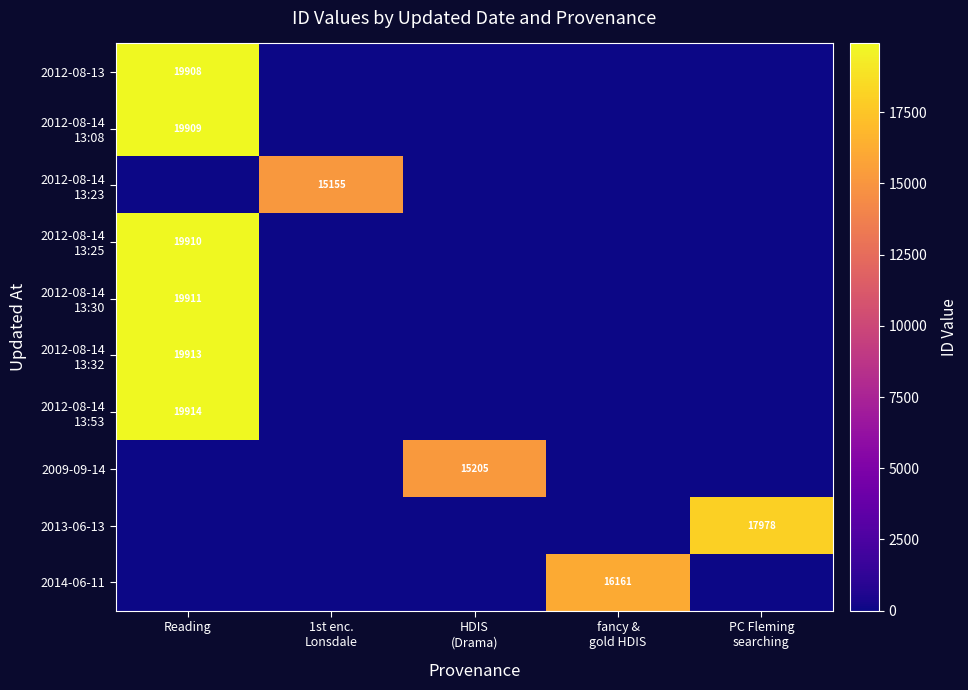

What is the difference between the highest and lowest values at HDIS
(Drama)?

15205